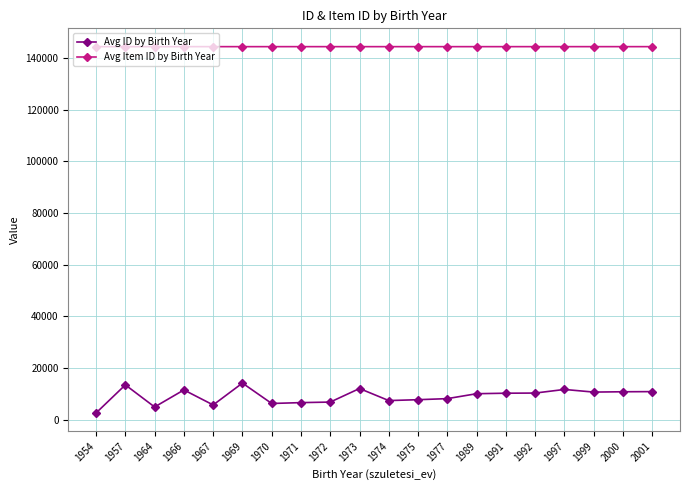

What is the total value across all series at 1957?

157853